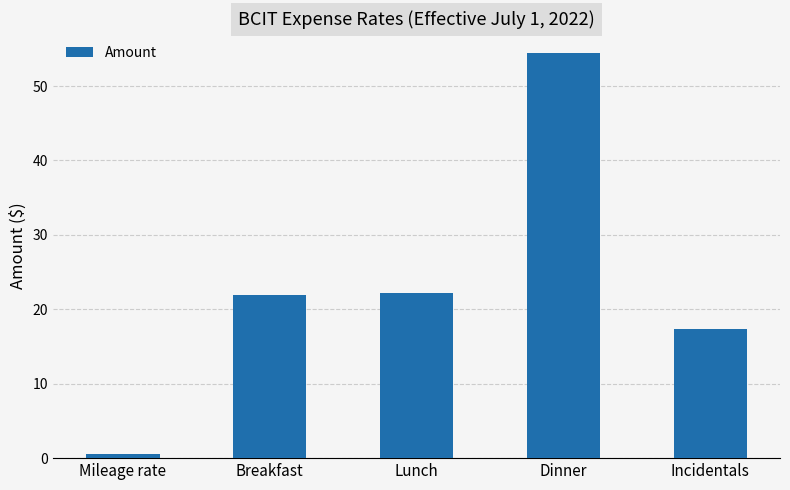

How many distinct data groups are displayed?

1